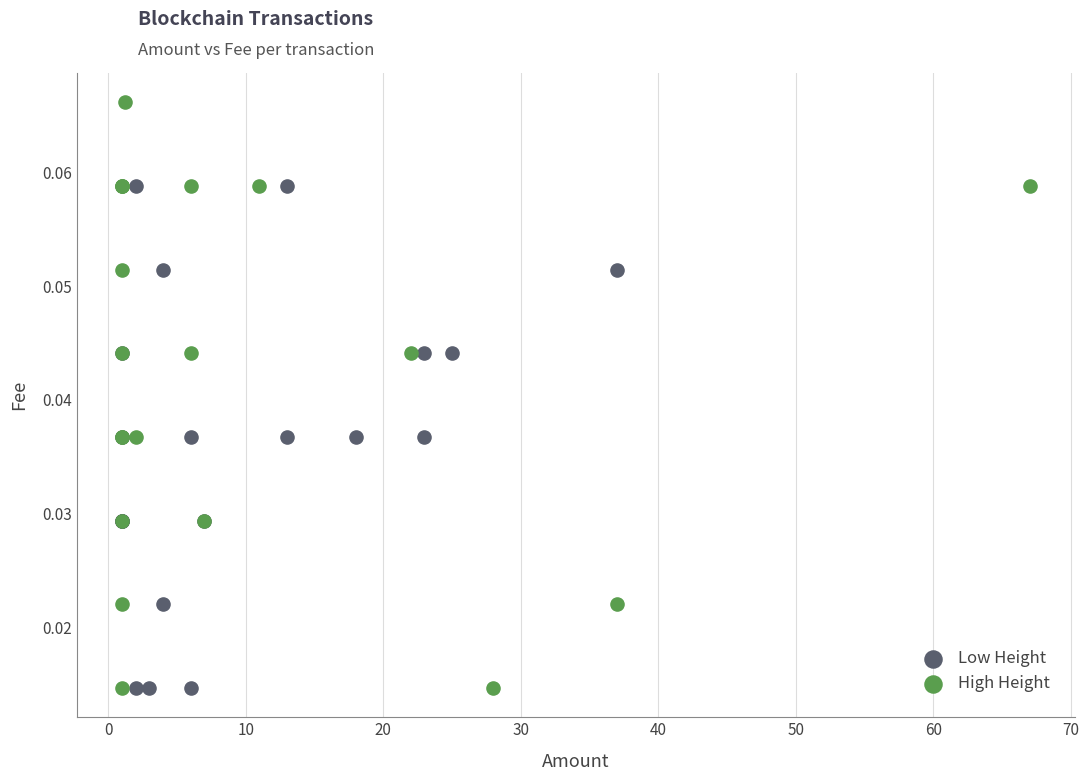

Which series has the largest Y range (max minus min)?

High Height